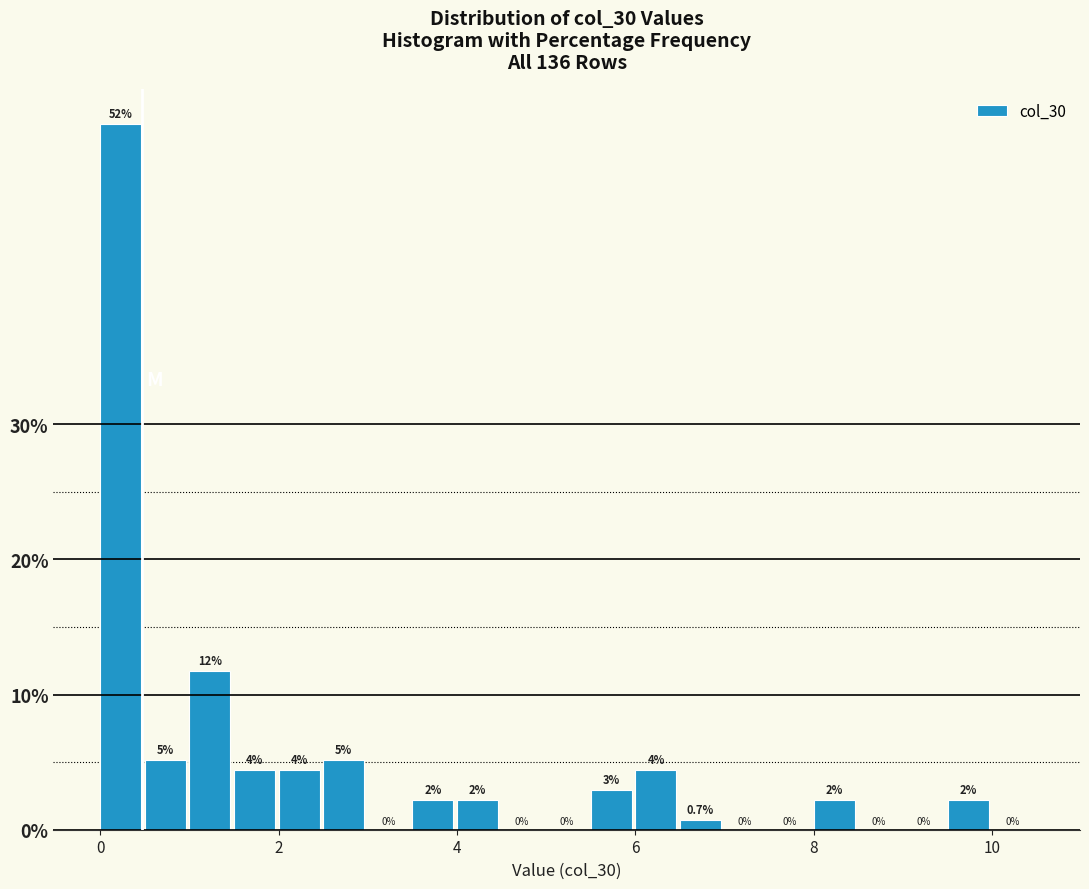

Read against the x-axis, roughly where is the centre of the tallest bar?

0.2